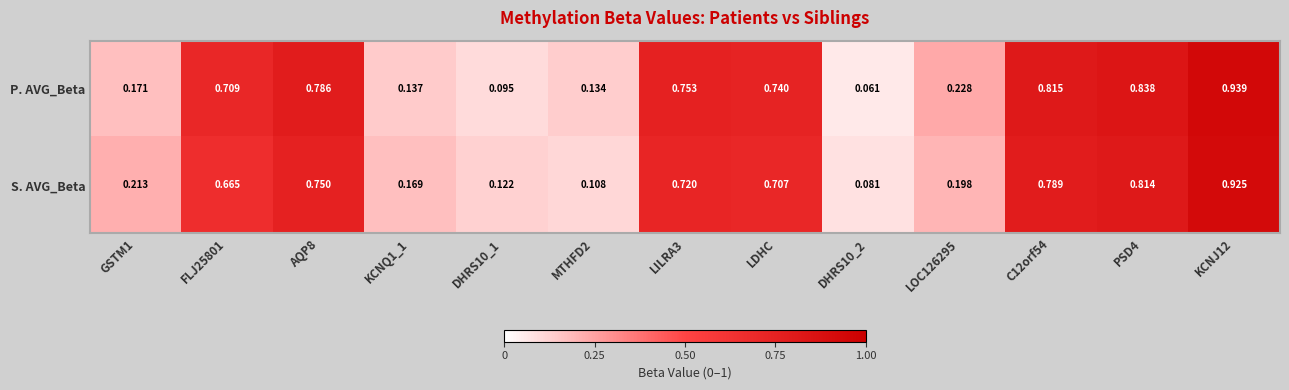

Which series has the largest range (max minus min)?

P. AVG_Beta